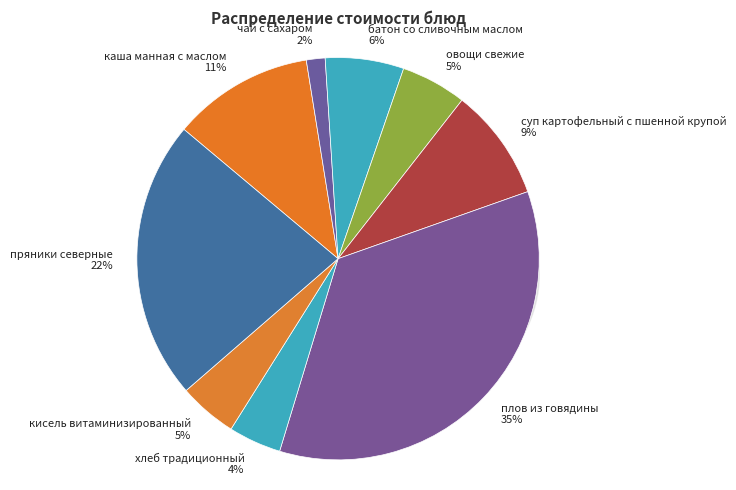

What is the total percentage of батон со сливочным маслом and суп картофельный с пшенной крупой?

15.3%